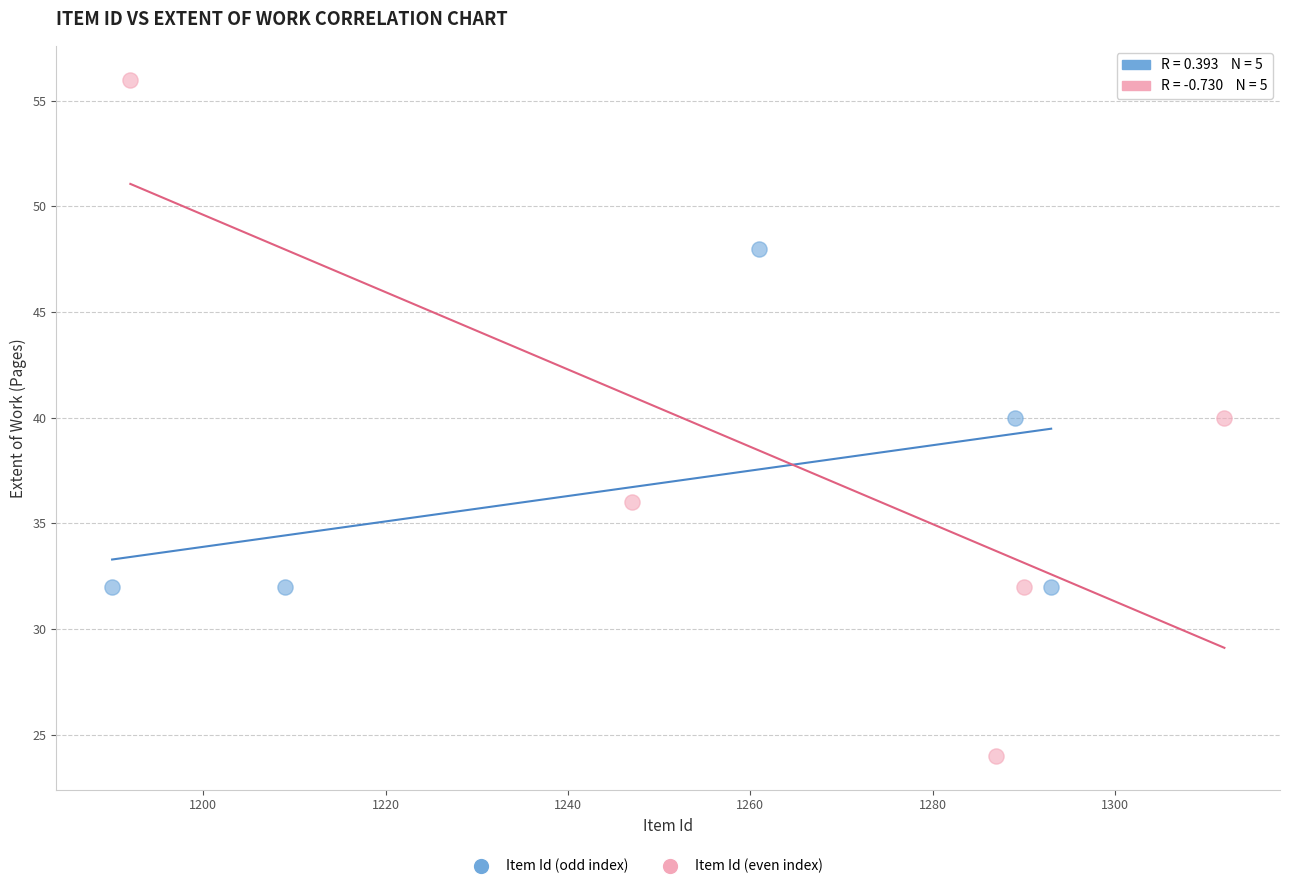

Which series reaches the minimum Y coordinate?

Item Id (even index)